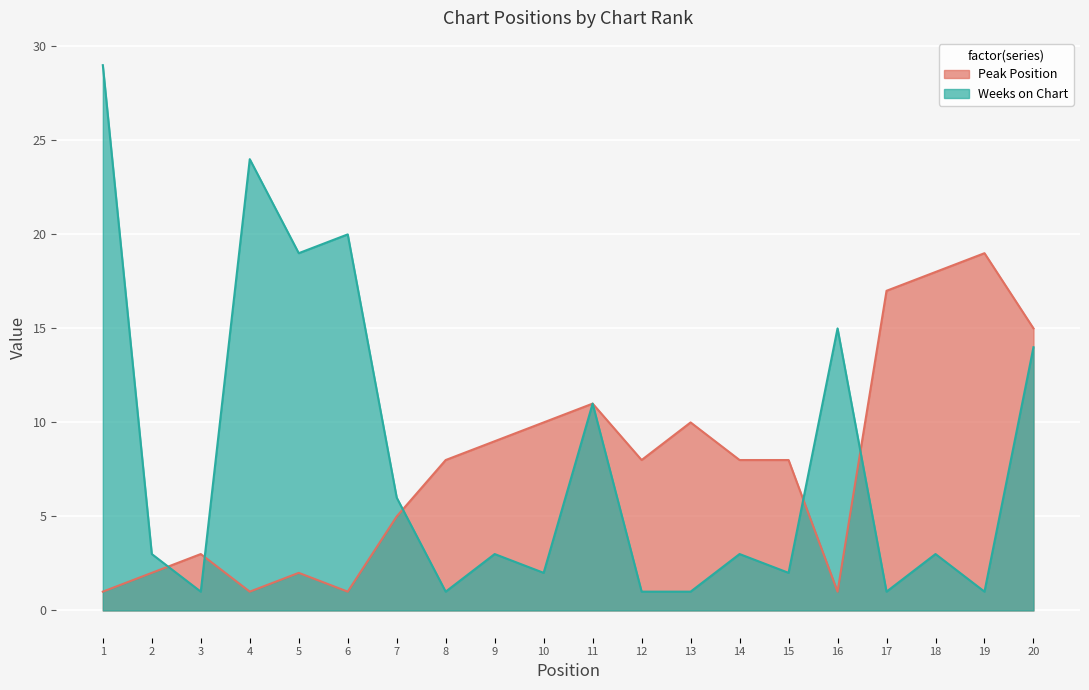

What is the difference between the second highest and second lowest values in the Weeks on Chart series?

23